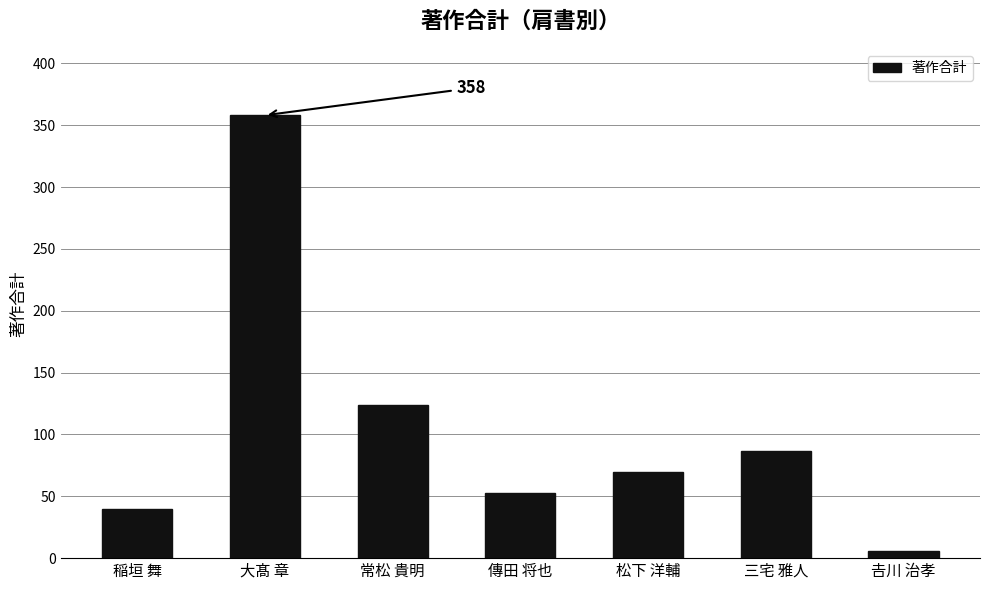

What is the difference between the second highest and minimum values?

118